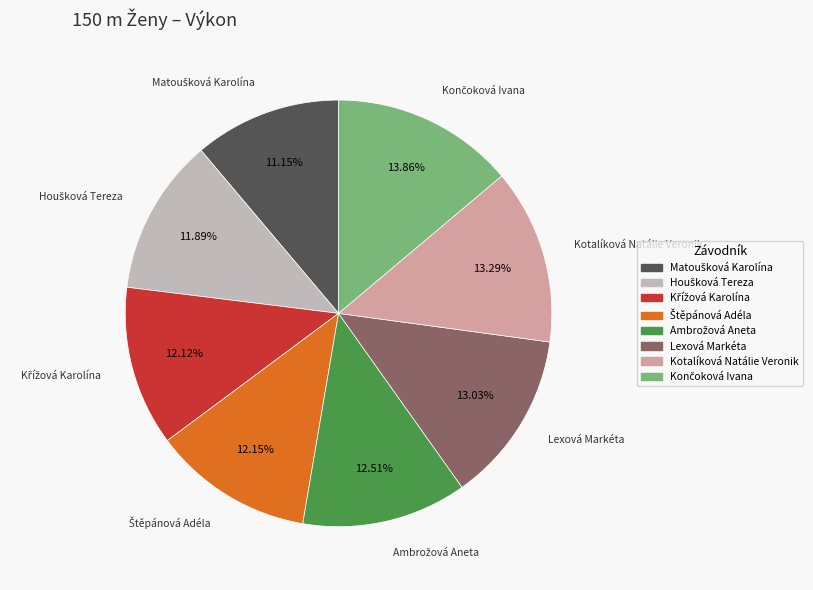

How many segments does this pie chart have?

8